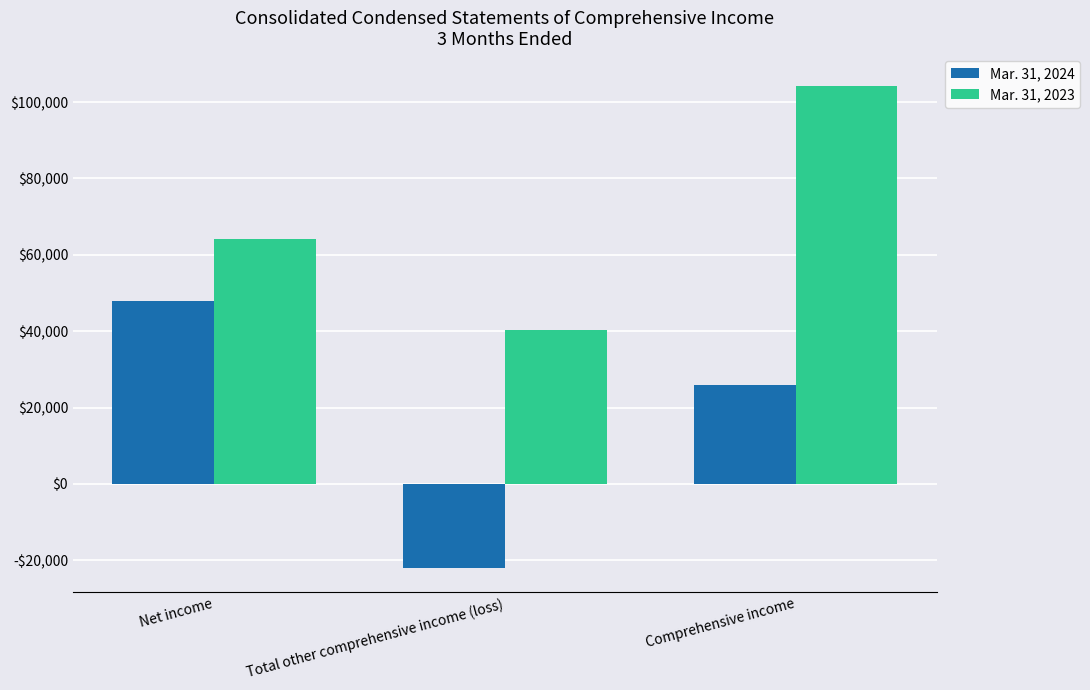

What are all the series names shown in the legend?

Mar. 31, 2024, Mar. 31, 2023